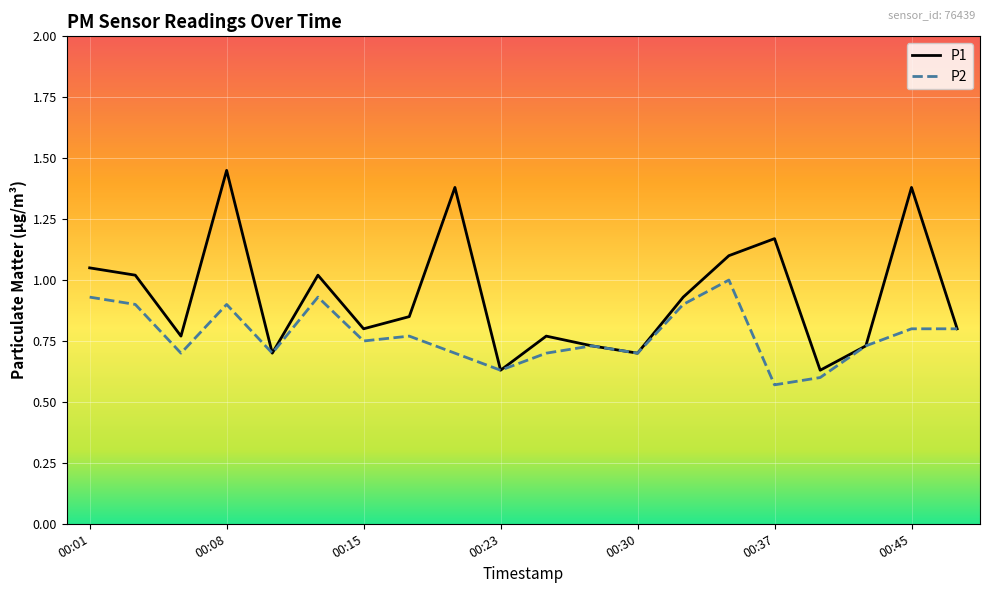

Which series has the largest total across all categories?

P1